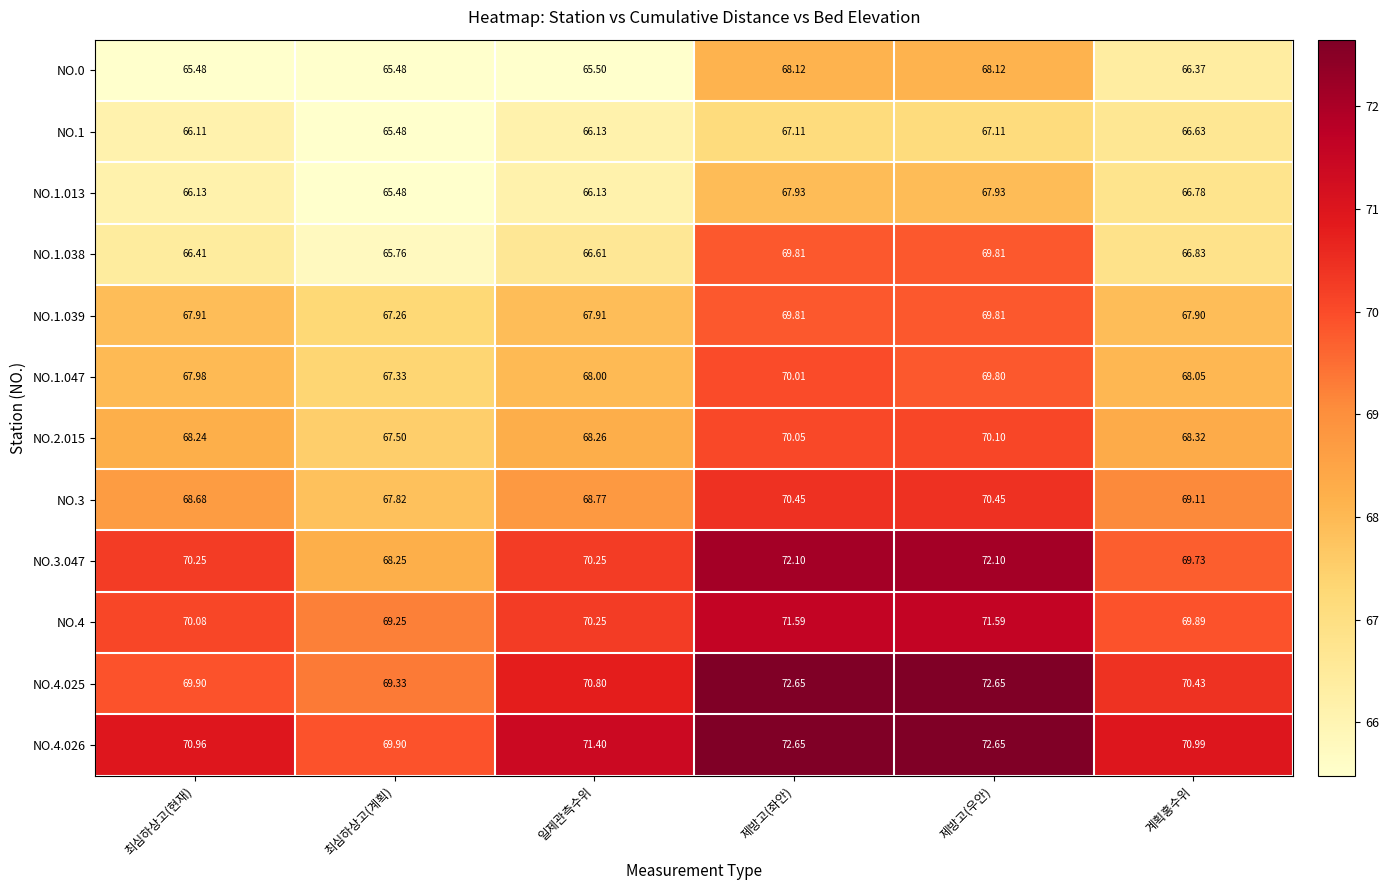

What is the maximum value shown in the chart?

72.7